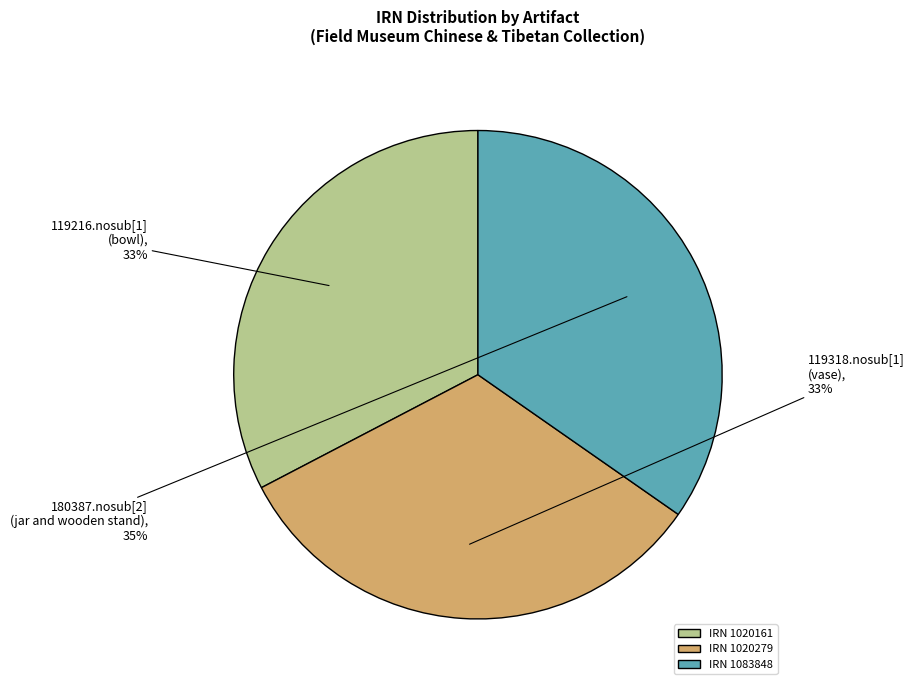

To the nearest percent, what is the average slice percentage?

33%